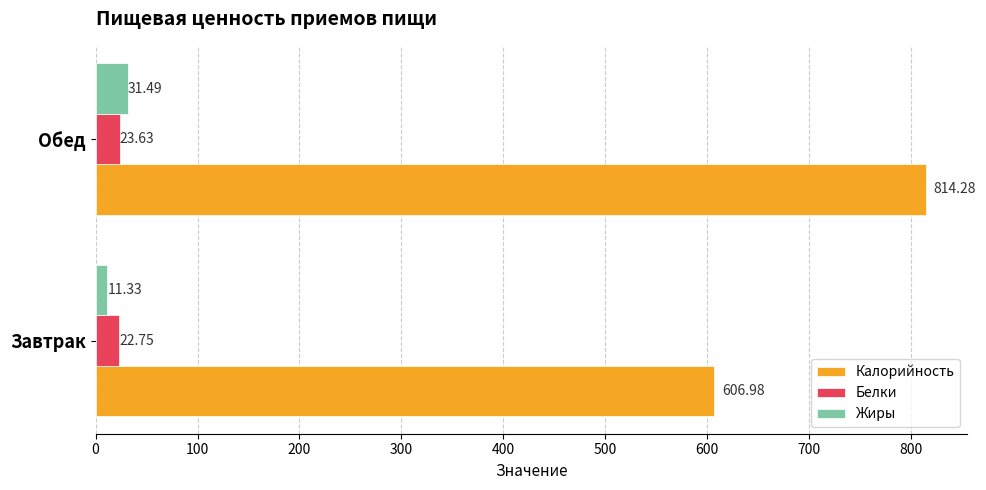

List the labels in order of Калорийность value, largest first.

Обед, Завтрак